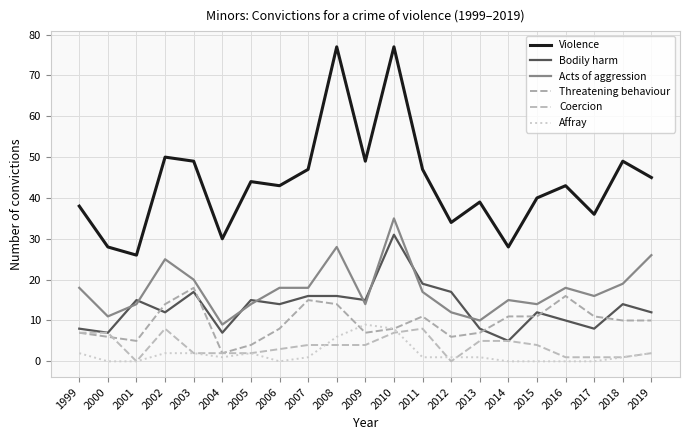

The value of Acts of aggression at 2002 is 25. True or false?

True